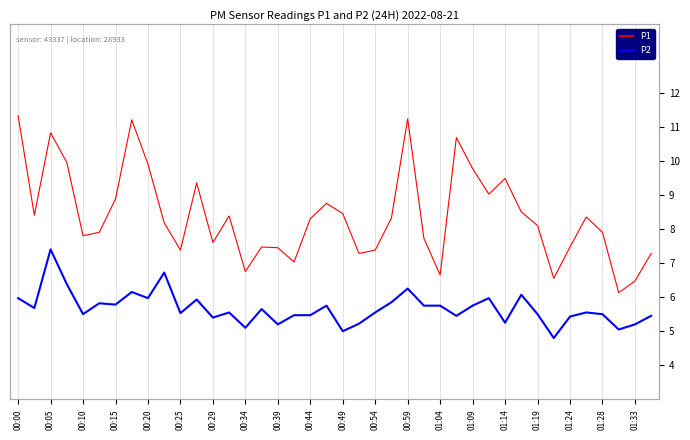

What is the difference between the maximum and minimum values in the P2 series?

2.6